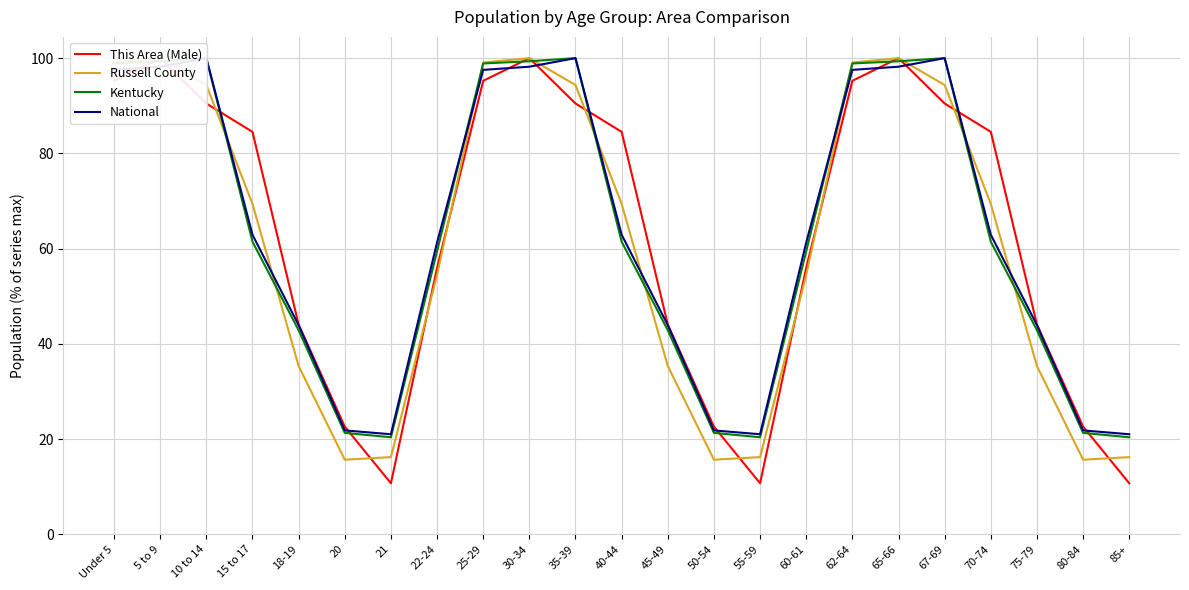

Which has a higher value, 25-29 or 35-39?

25-29